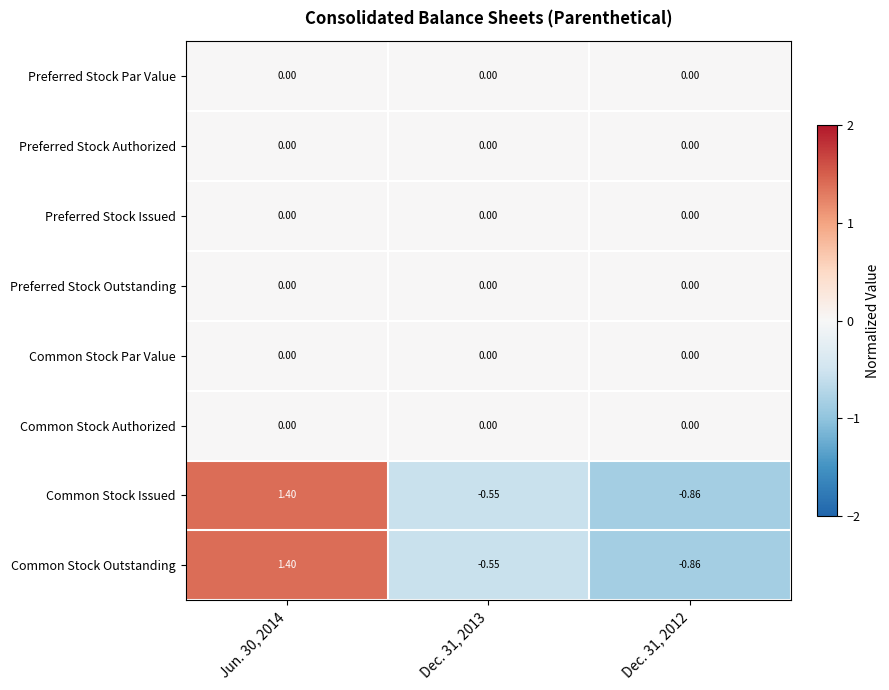

Which label corresponds to the smallest value in the chart?

Dec. 31, 2012